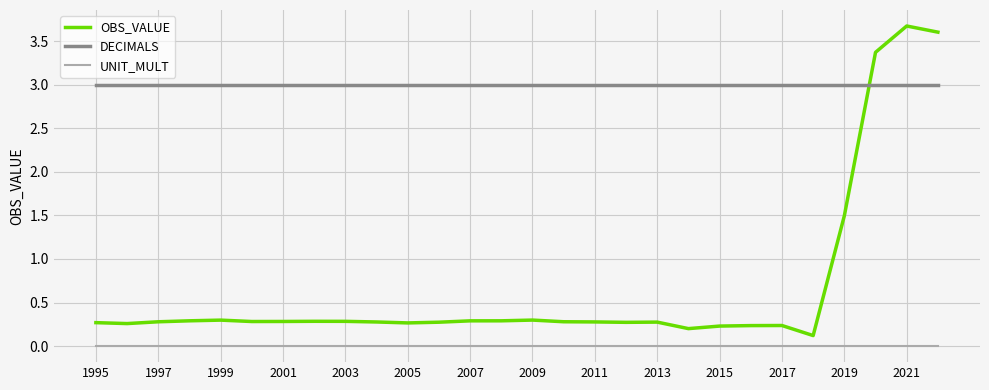

What is the lowest value of the OBS_VALUE series?

0.1